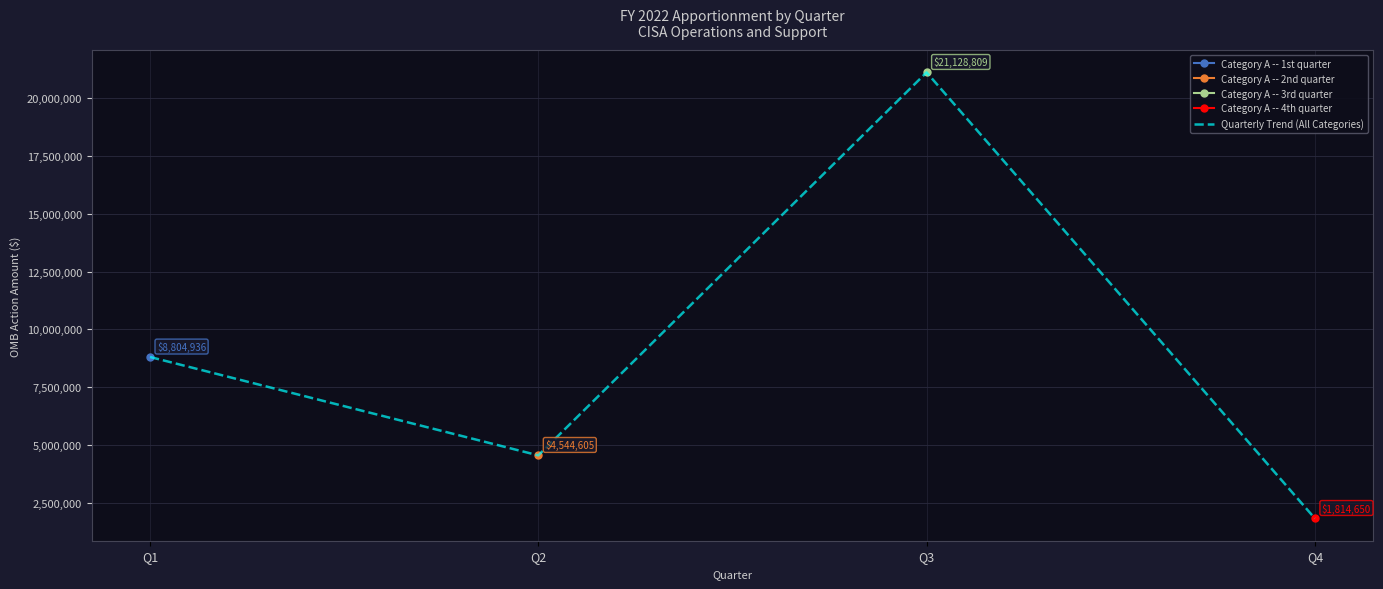

How many interior local valleys (lower than both neighbors) does the data have?

1